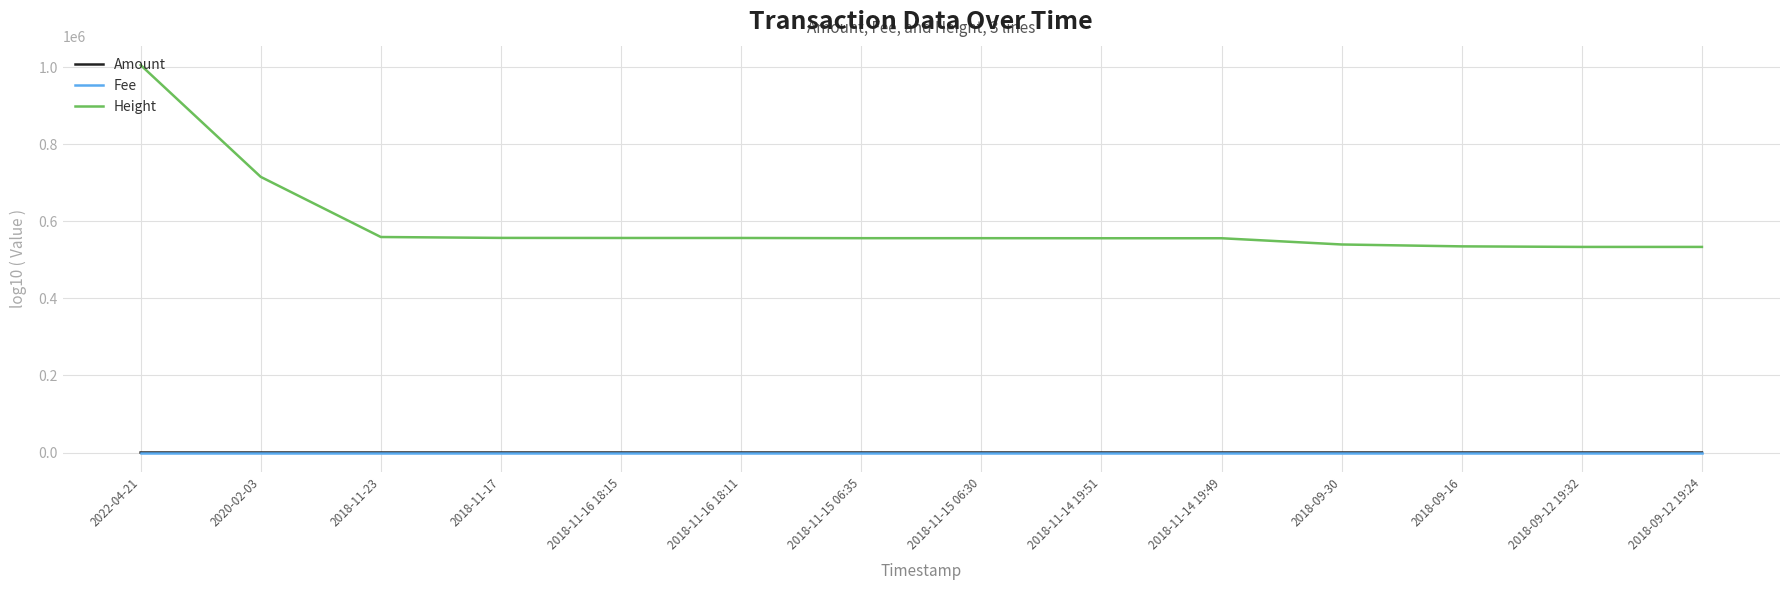

What is the maximum value shown in the chart?

1005560.0